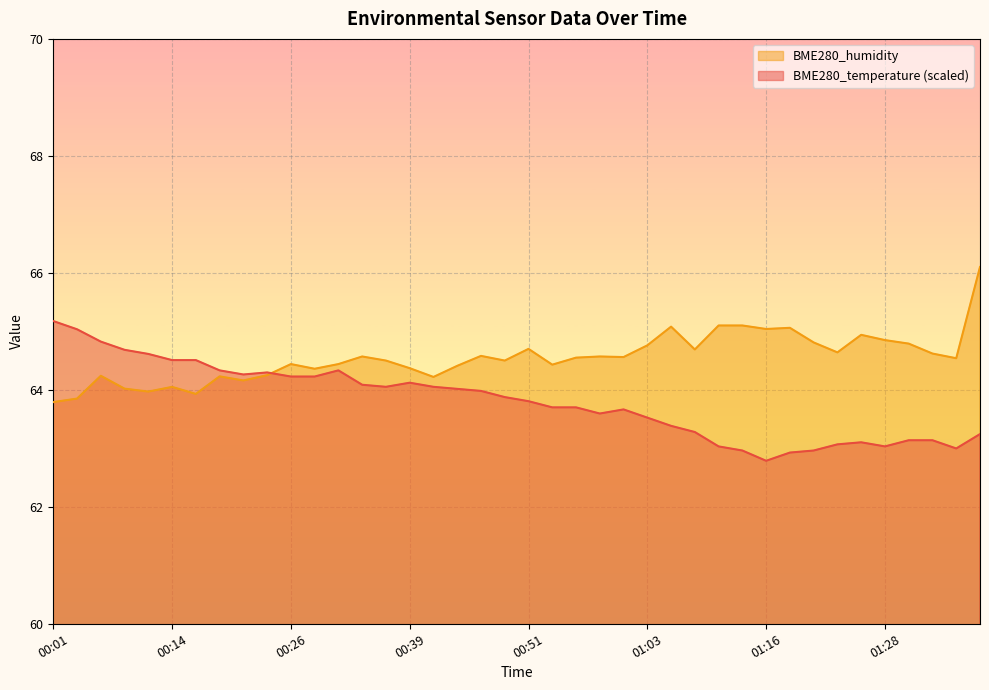

Is the value of BME280_humidity at 00:21 greater than the value of BME280_temperature at 00:48?

Yes